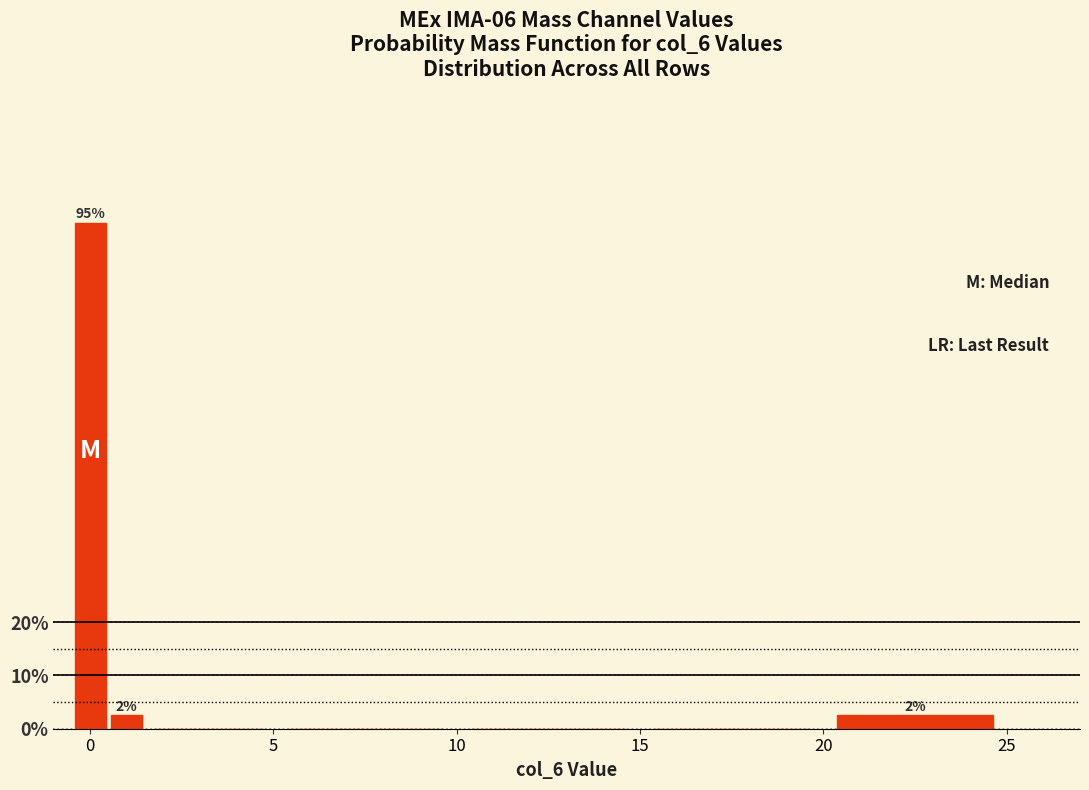

Read against the x-axis, roughly where is the centre of the tallest bar?

0.0